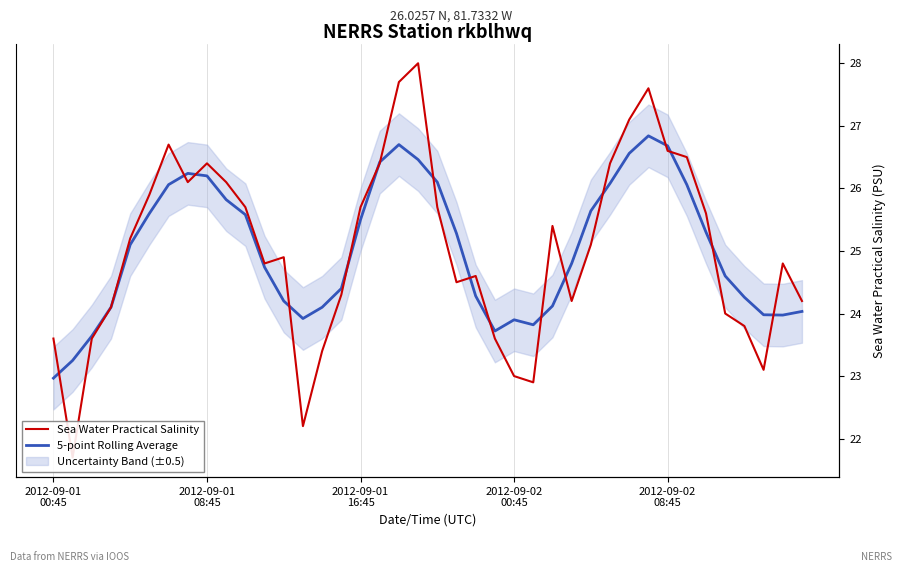

At how many categories does at least one series exceed 24?

32